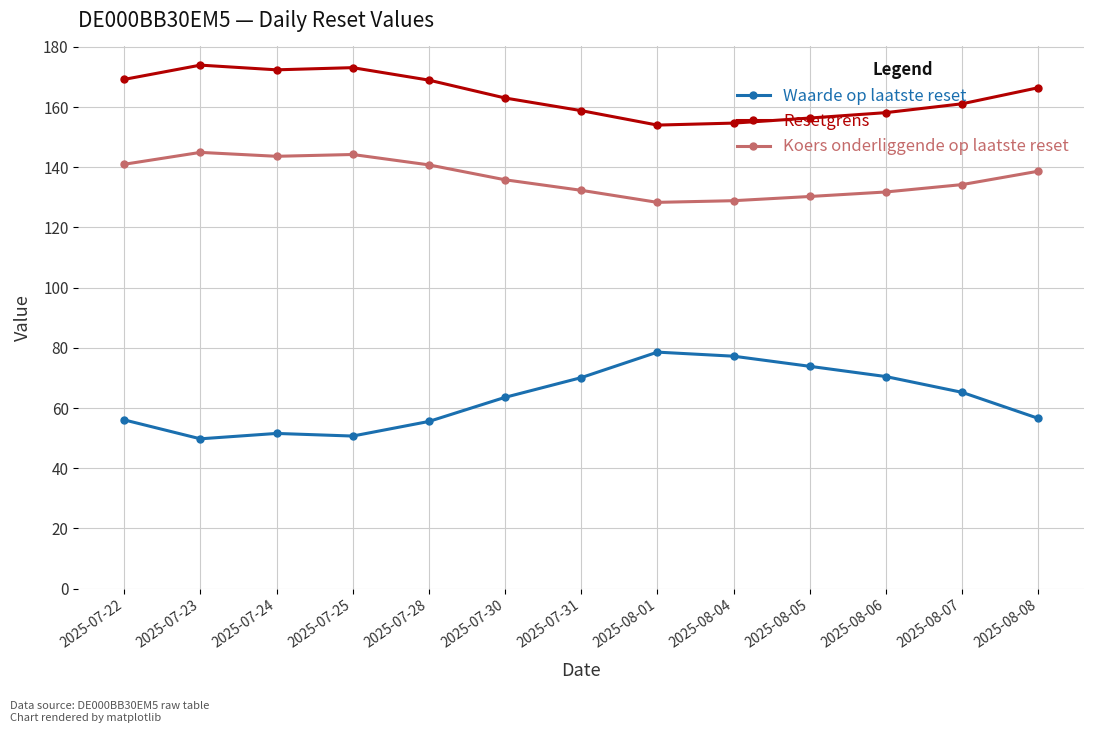

What is the maximum value for Resetgrens?

173.9